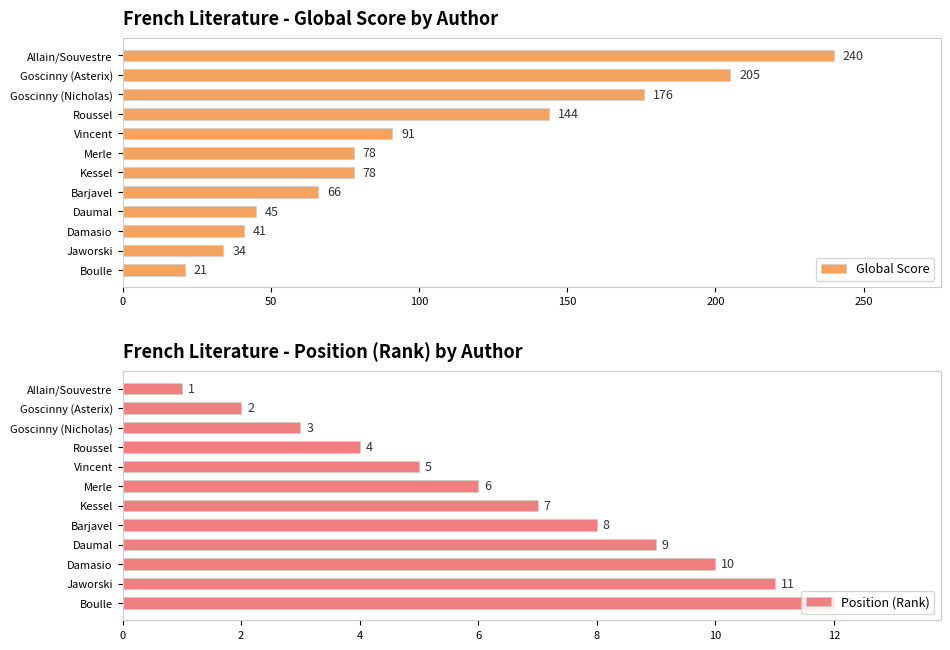

Rank the series by their maximum value, from highest to lowest.

Global Score, Position (Rank)